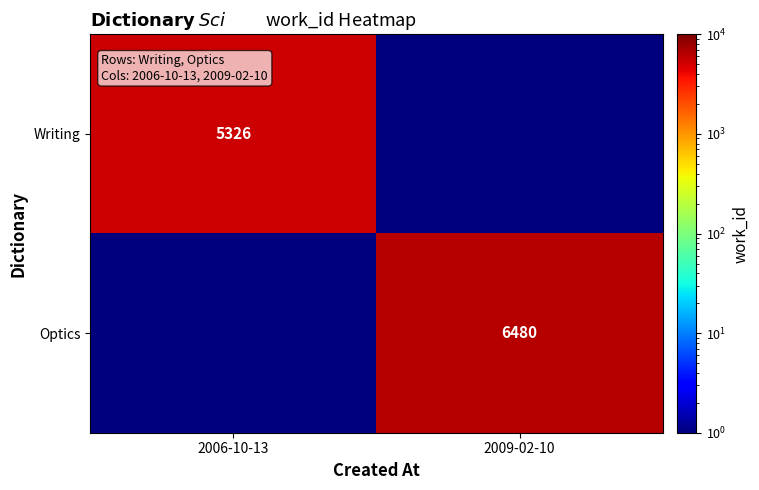

The Writing series shows 5326.0 at 2006-10-13. True or false?

True